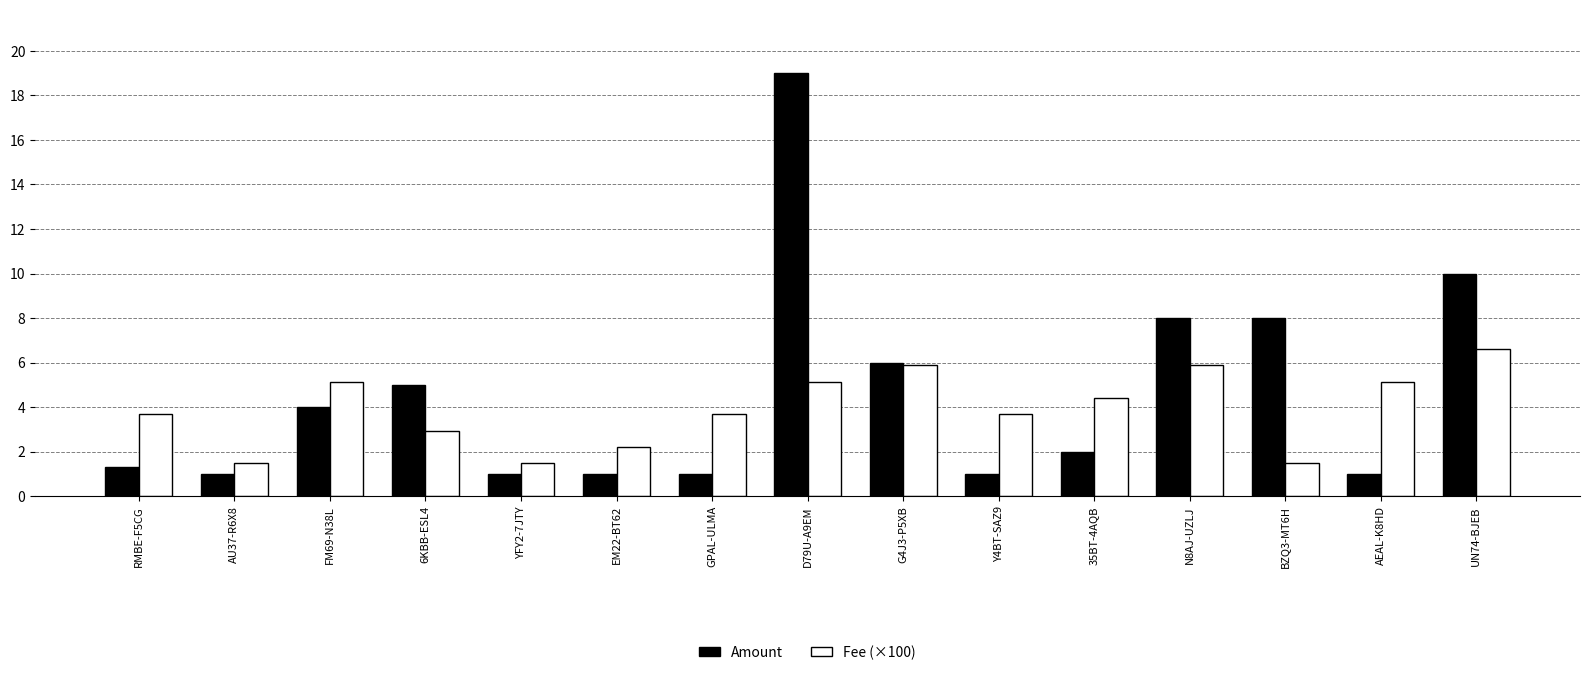

Is the value of Amount at Y4BT-SAZ9 greater than the value of Fee (×100) at G4J3-P5XB?

No